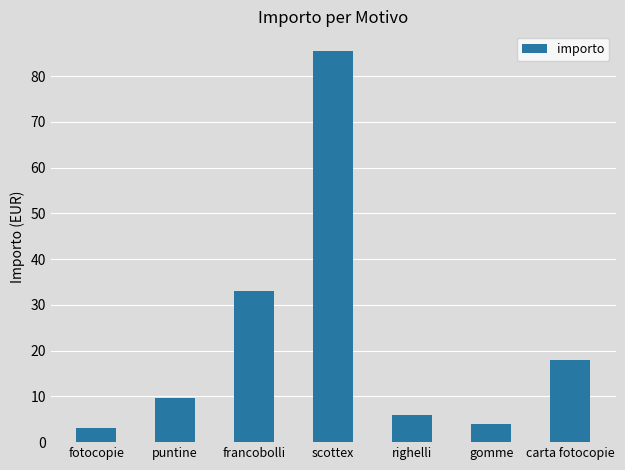

How many bars are there in total?

7